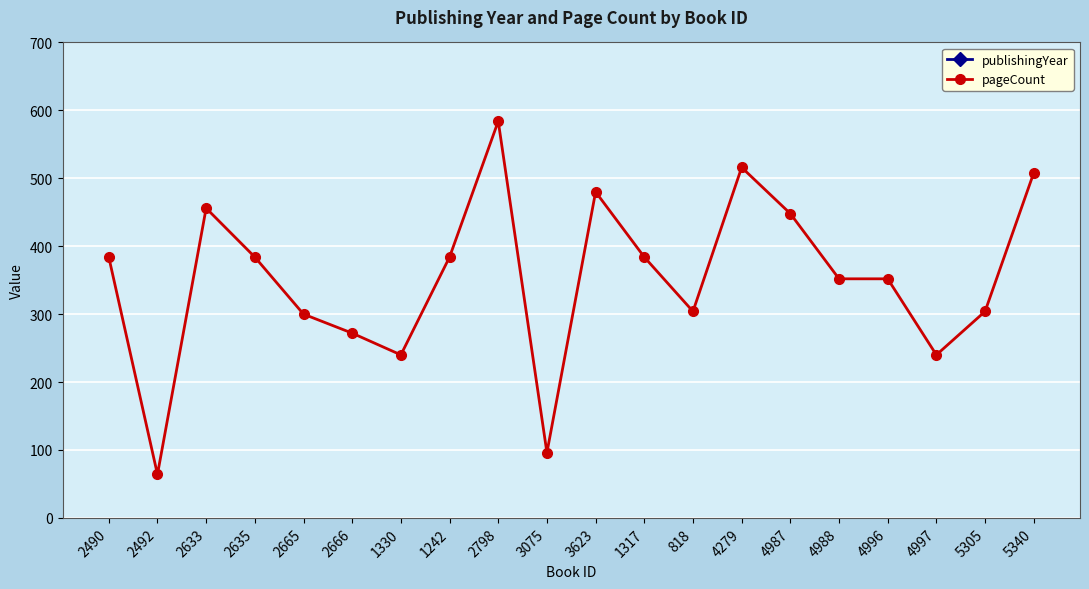

Reading right to left, list all the values displayed in this chart.

publishingYear: 5340=1992	5305=1991	4997=1997	4996=1996	4988=1996	4987=1996	4279=1991	818=1992	1317=1993	3623=1995	3075=1994	2798=1995	1242=1994	1330=1993	2666=1999	2665=1999	2635=1994	2633=1993	2492=1995	2490=1990
pageCount: 5340=508	5305=304	4997=240	4996=352	4988=352	4987=448	4279=516	818=304	1317=384	3623=480	3075=96	2798=584	1242=384	1330=240	2666=272	2665=300	2635=384	2633=456	2492=64	2490=384